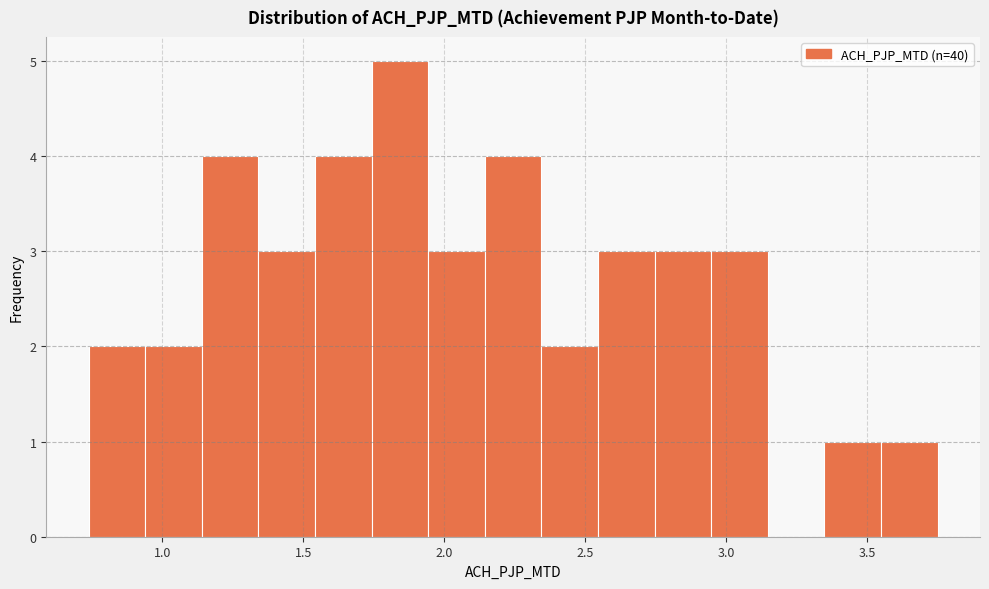

Over which range of the x-axis is the bar tallest?

1.75 to 1.95